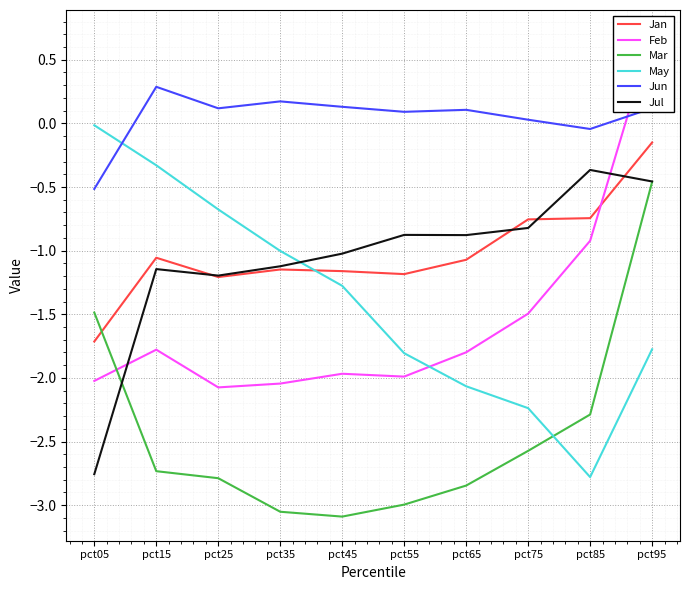

Between pct15 and pct55, which series saw the biggest shift?

May